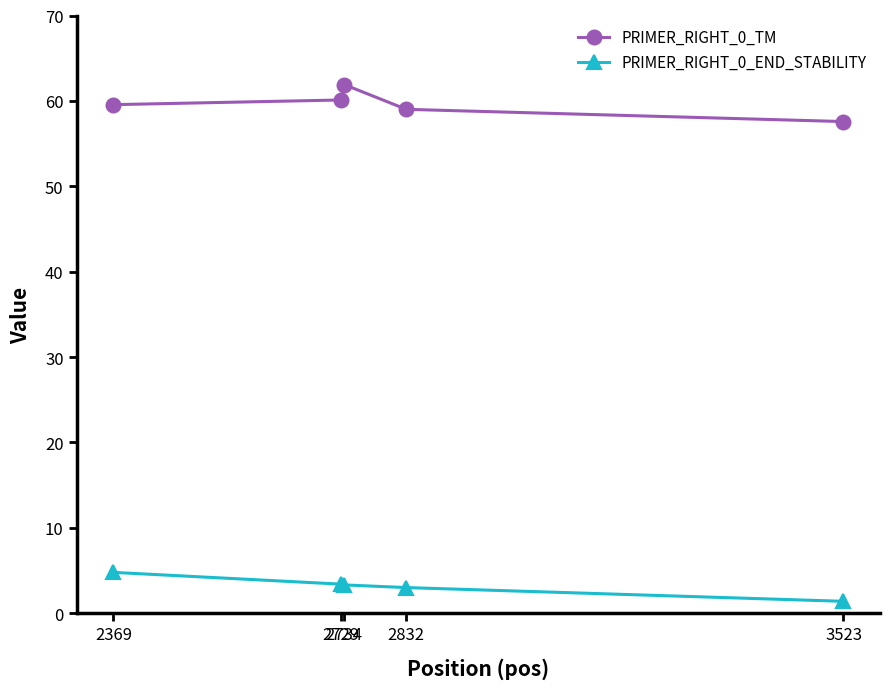

Count the number of data series in this chart.

2